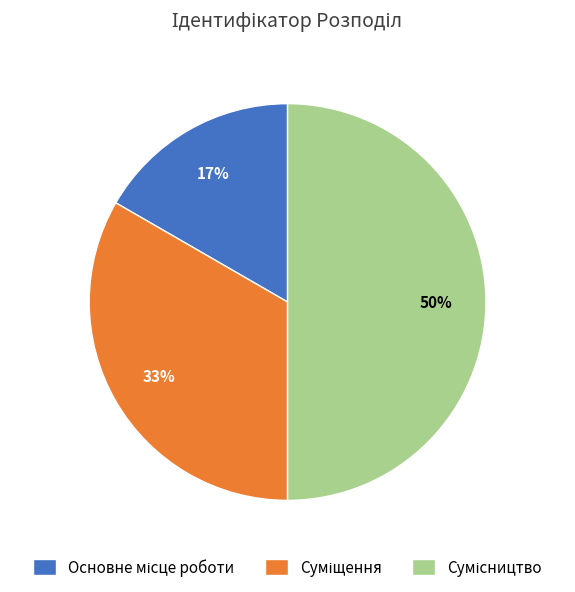

Count the number of slices in the pie.

3